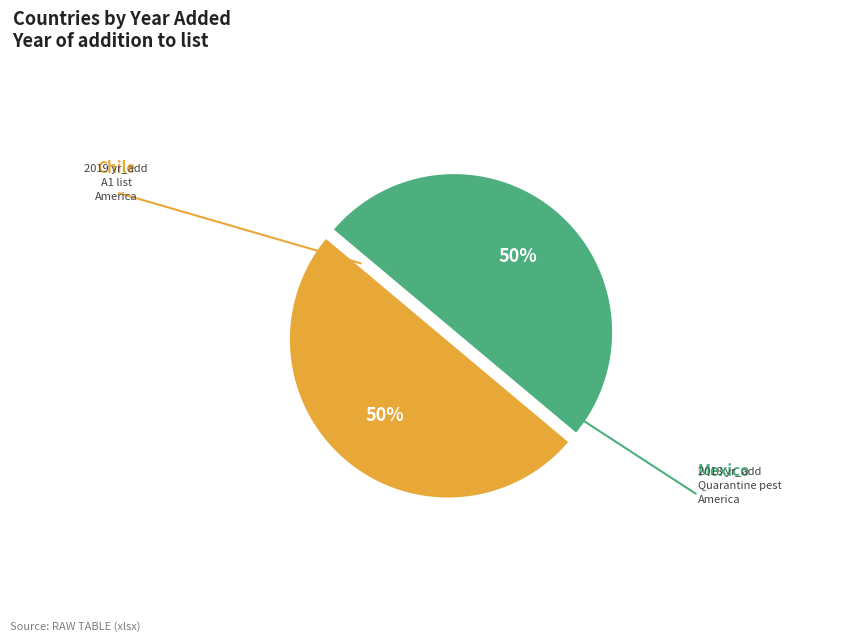

Count the number of slices in the pie.

2